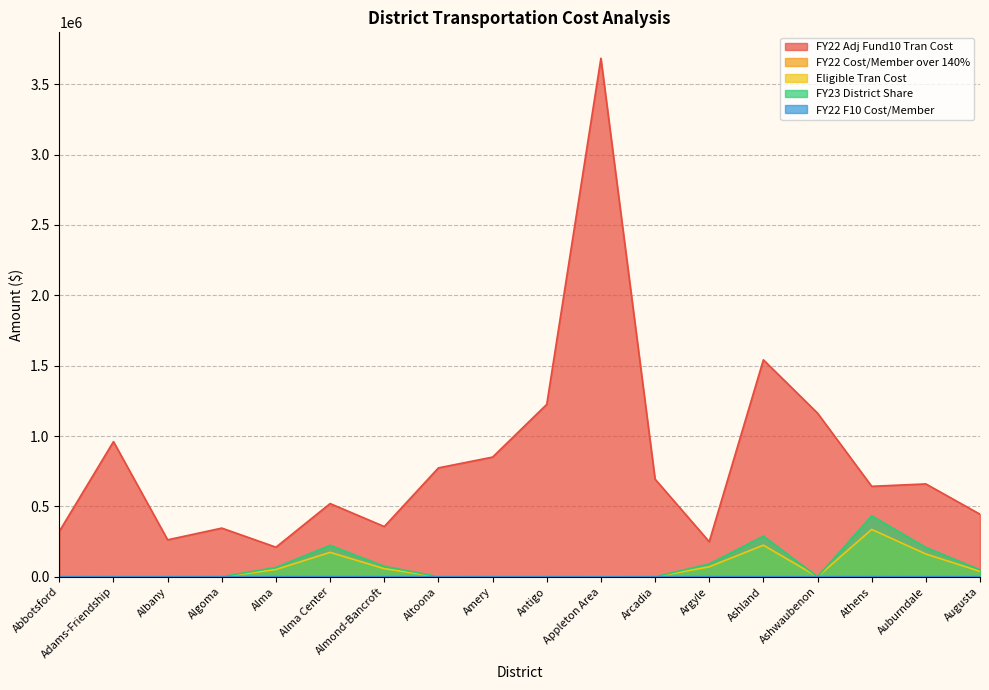

What is the label of the 8th point from the right?

Appleton Area